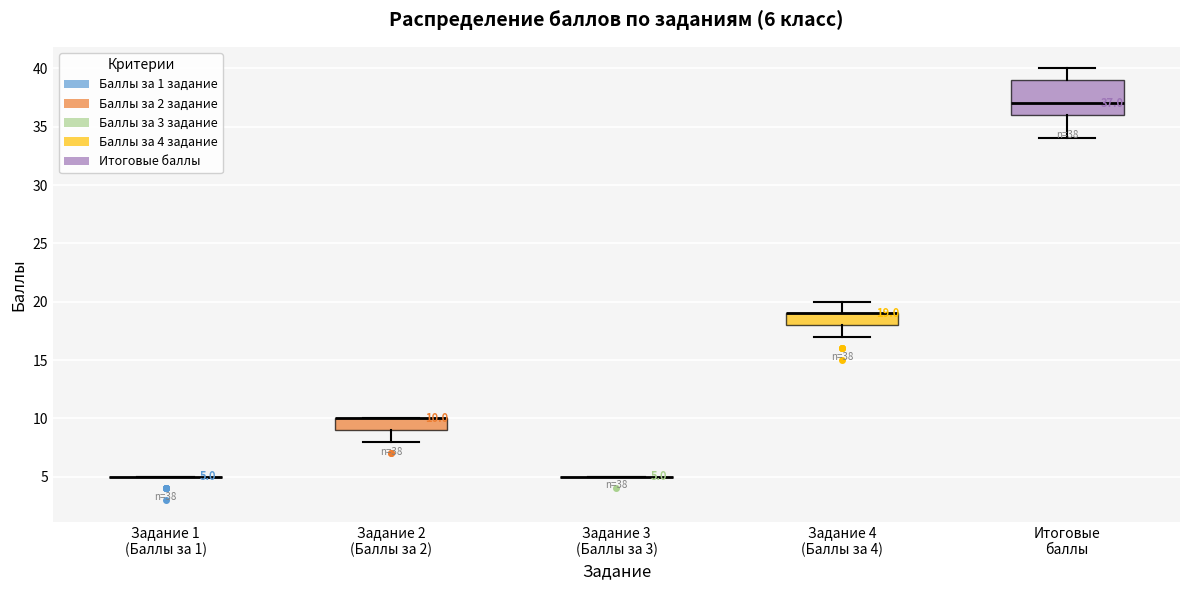

Which box is the tallest, from its lower edge to its upper edge?

Итоговые баллы